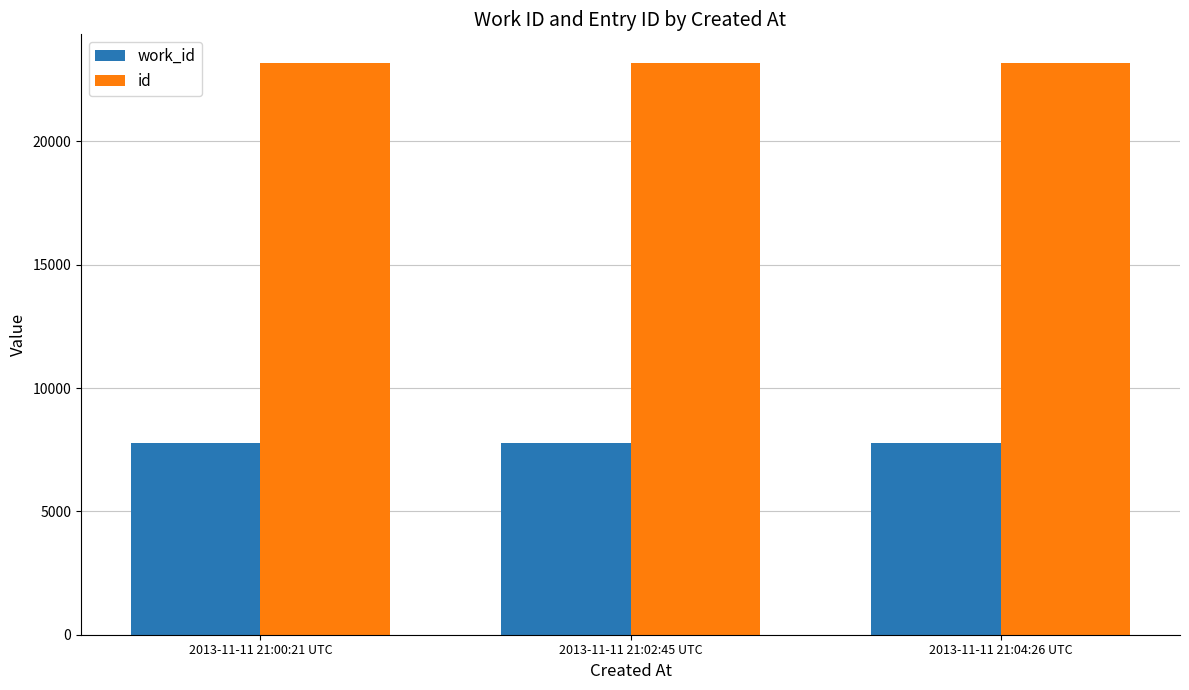

At 2013-11-11 21:02:45 UTC, list the series in order from largest to smallest.

id, work_id